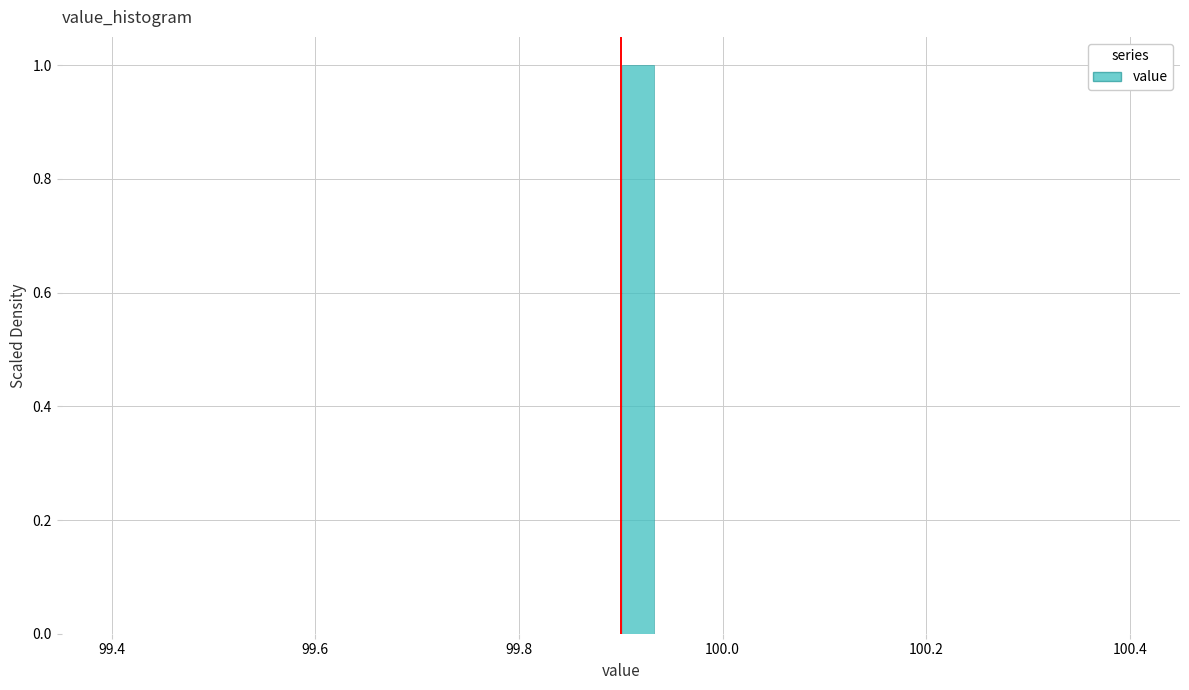

Around what value on the x-axis is the tallest bar? Give the approximate position of its centre, as read against the axis.

99.92